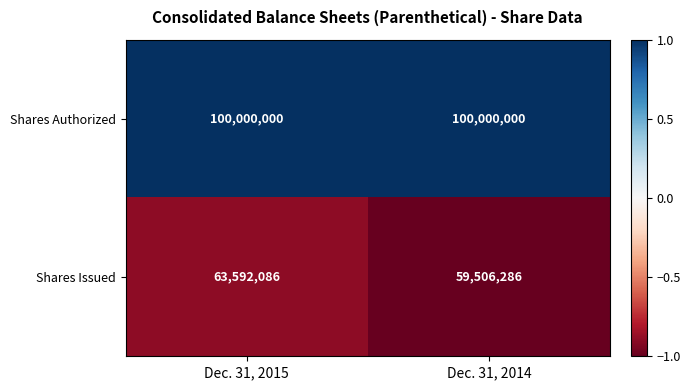

At Dec. 31, 2015, list the series in order from smallest to largest.

Shares Issued, Shares Authorized